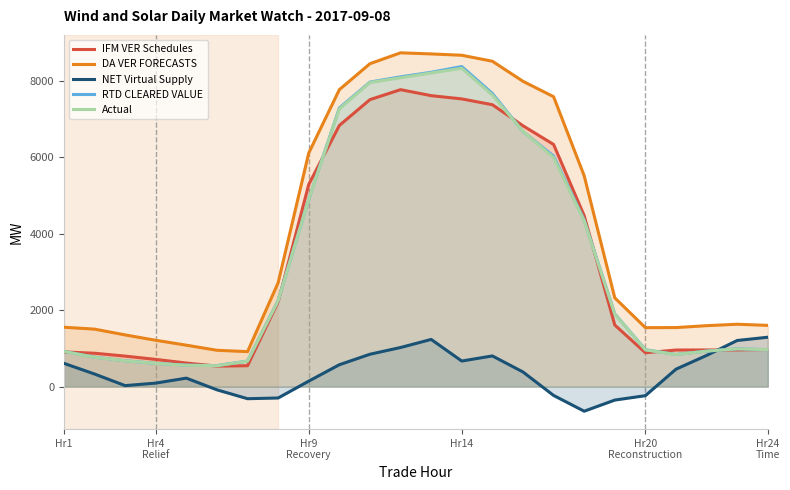

What is the maximum value shown in the chart?

8737.6